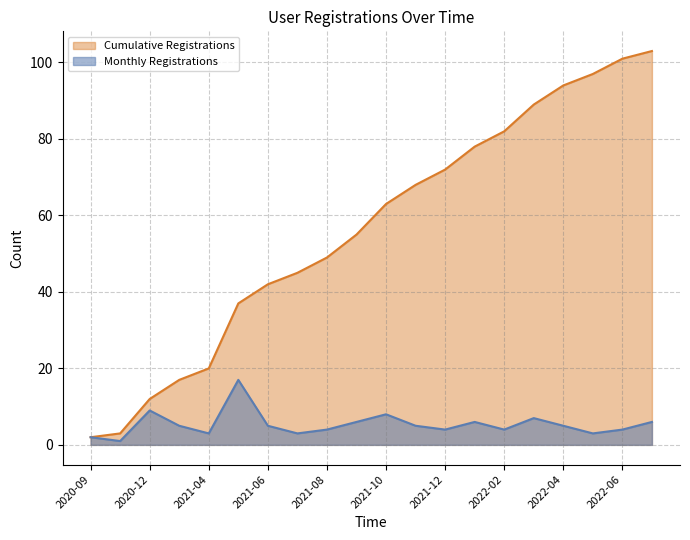

List the labels in order of value, largest first.

2021-05, 2020-12, 2021-10, 2022-03, 2021-09, 2022-01, 2022-07, 2021-01, 2021-06, 2021-11, 2022-04, 2021-08, 2021-12, 2022-02, 2022-06, 2021-04, 2021-07, 2022-05, 2020-09, 2020-10